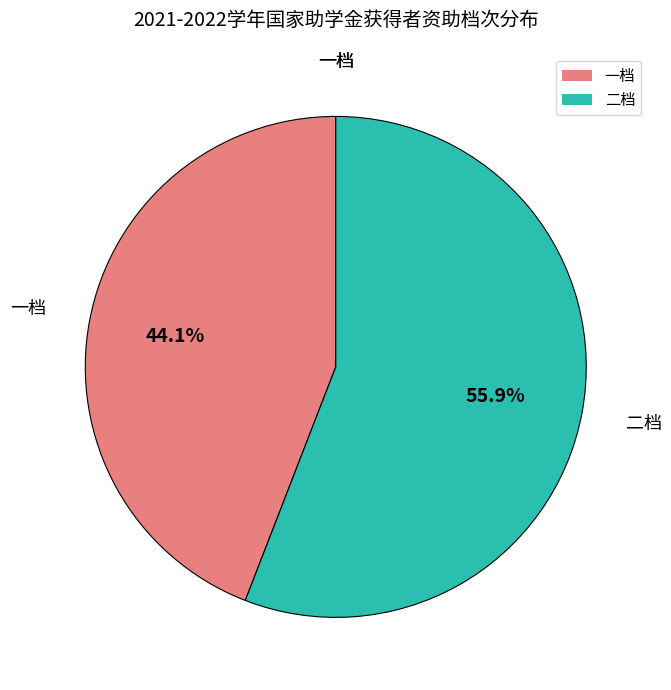

Does 二档 represent more than half of the total?

Yes